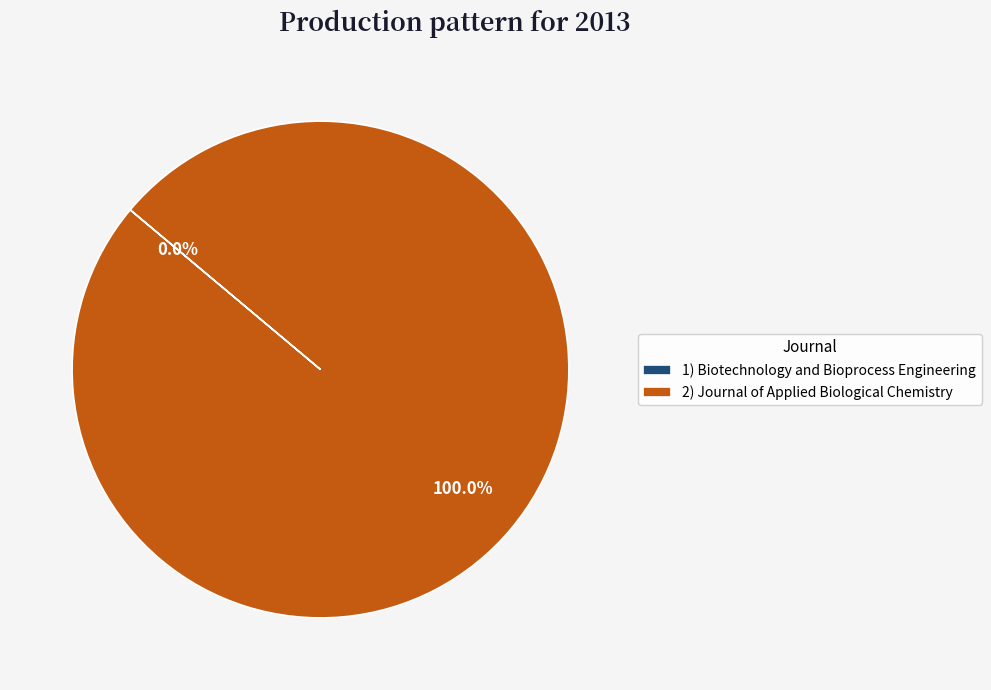

What is the largest slice in the pie chart?

2) Journal of Applied Biological Chemistry